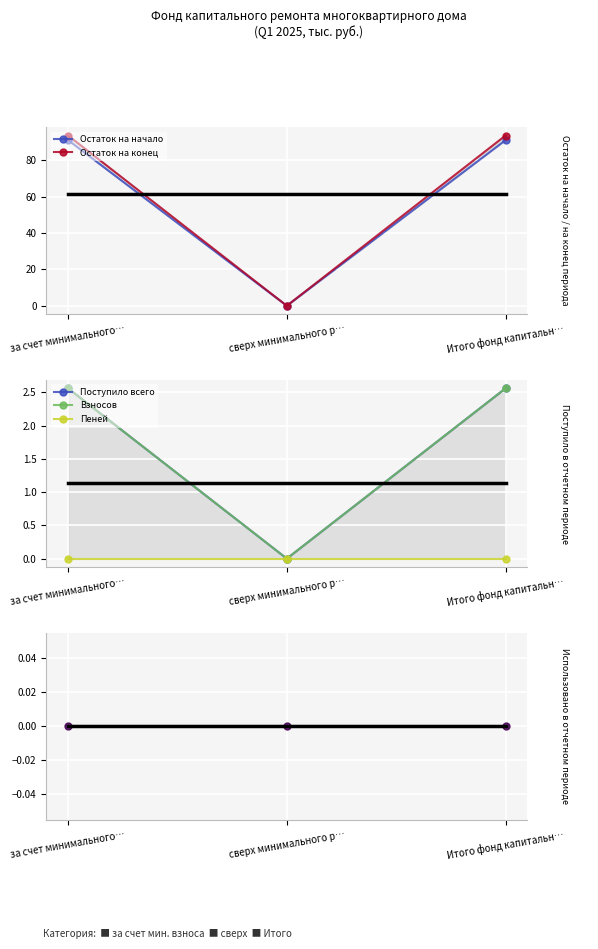

Which series has the largest total across all categories?

Остаток на конец